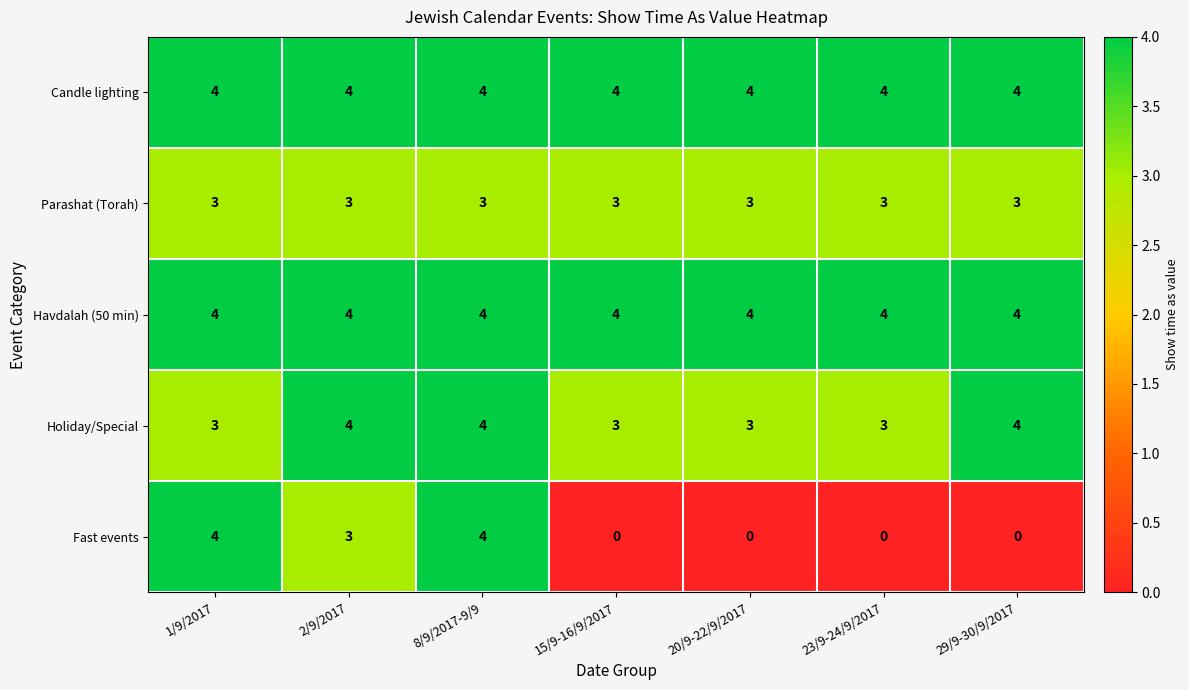

Count the number of categories in the chart.

7